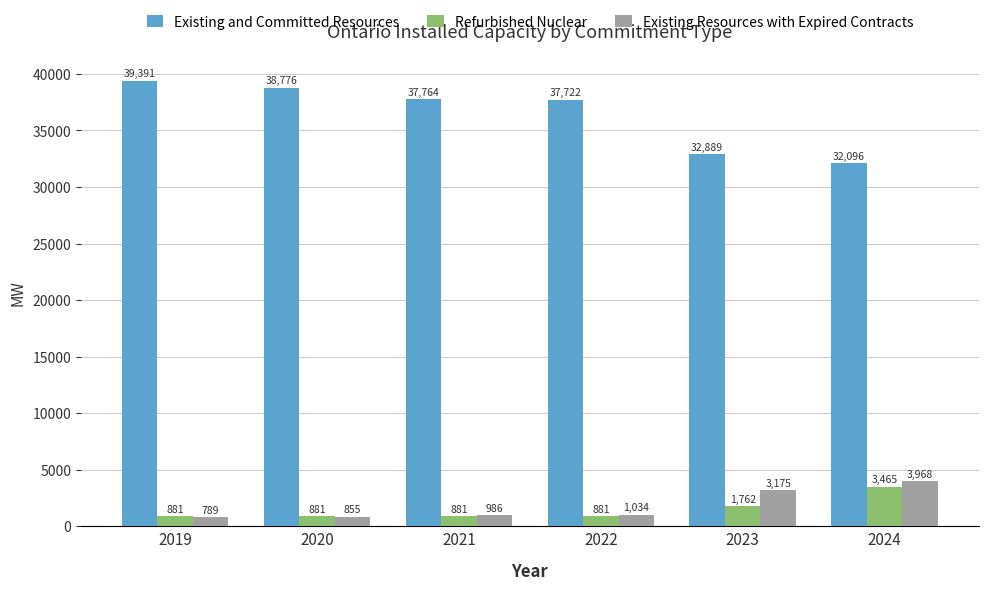

What is the greatest value displayed?

39390.7